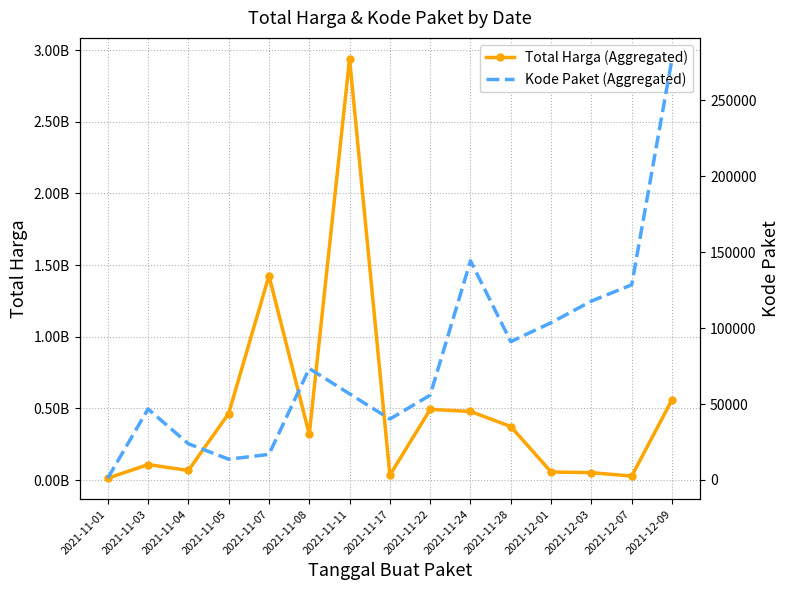

What is the label of the 3rd point from the right?

2021-12-03